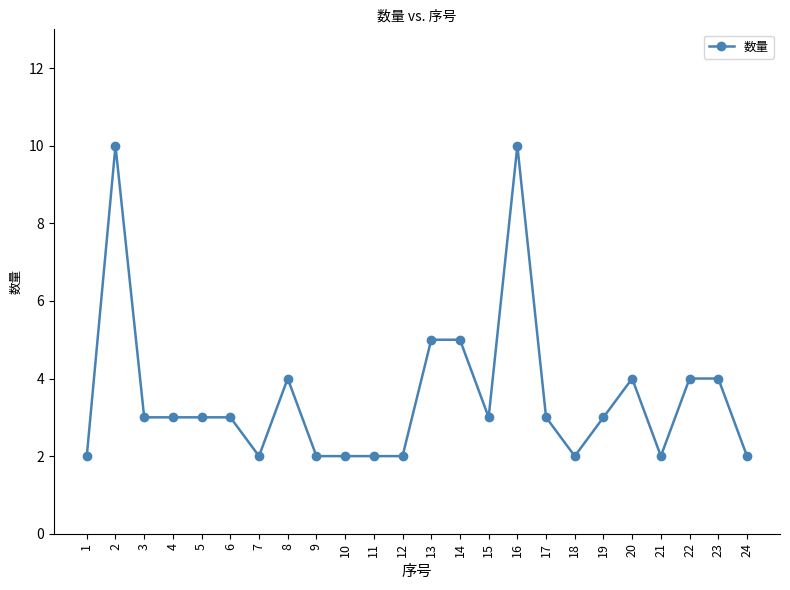

What is the value of the 4th point from the left?

3